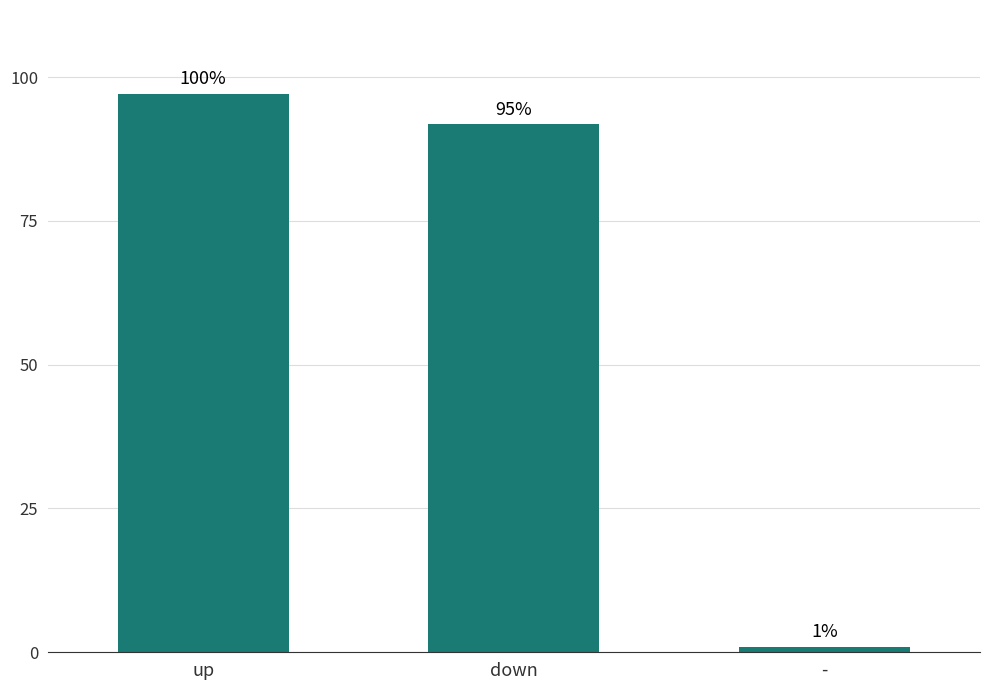

Does the chart contain any negative values?

No